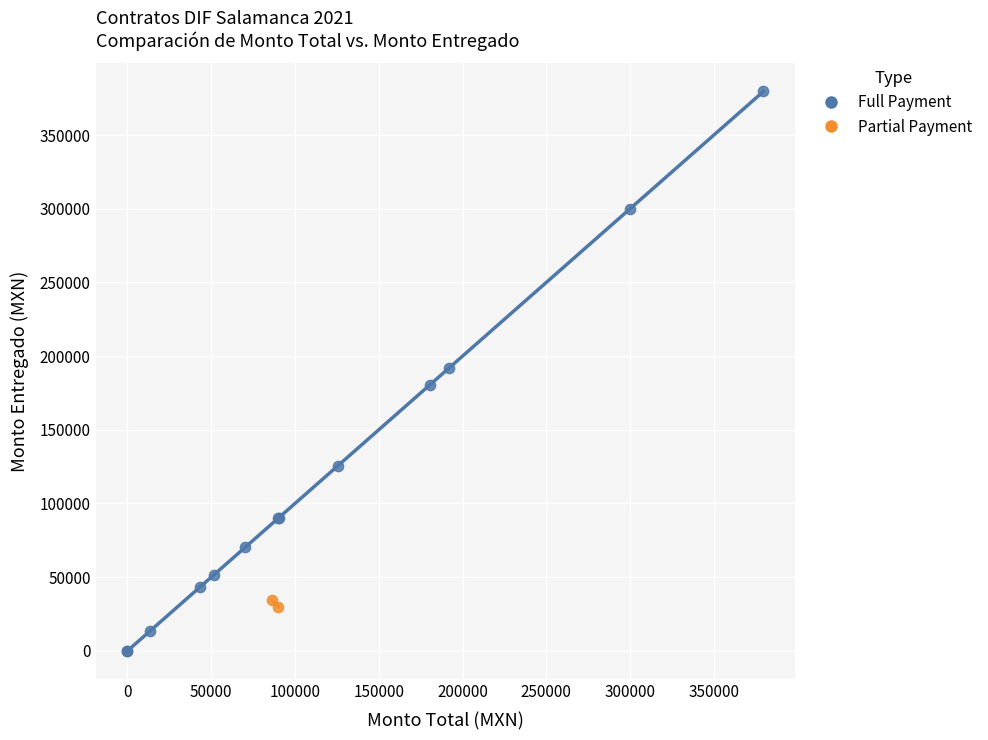

What are all the series names shown in the legend?

Full Payment, Partial Payment